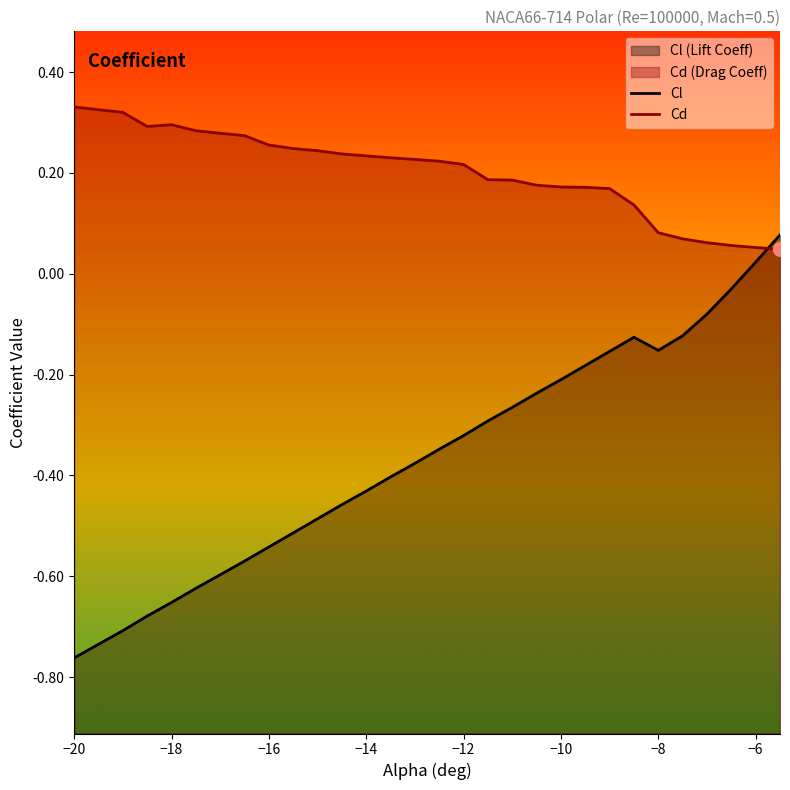

What is the maximum value shown in the chart?

0.3